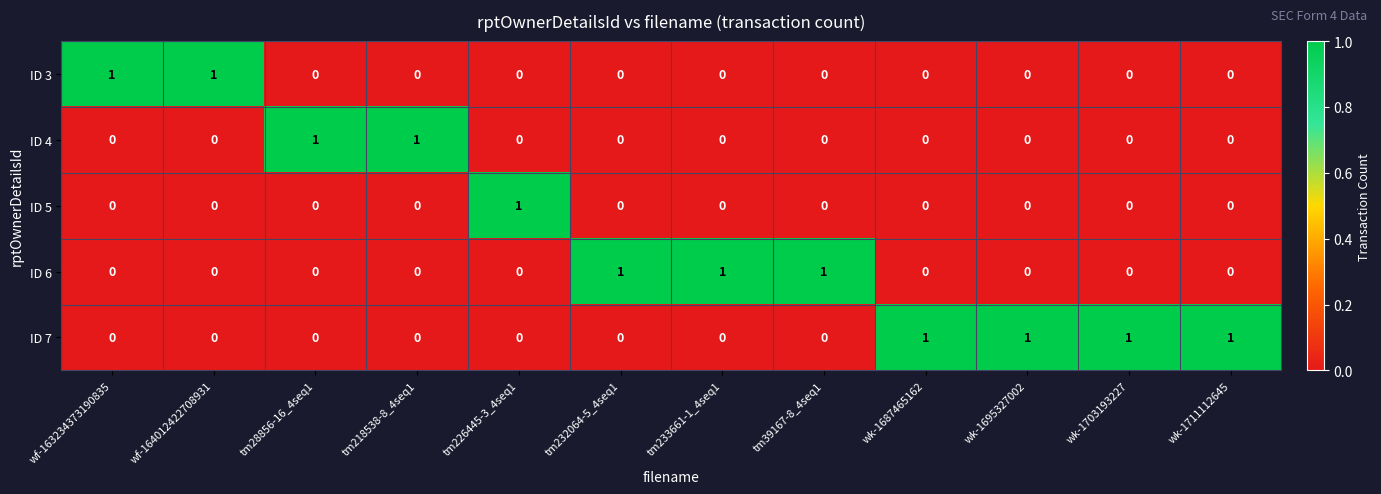

The ID 5 series shows -1 at tm28856-16_4seq1. True or false?

False